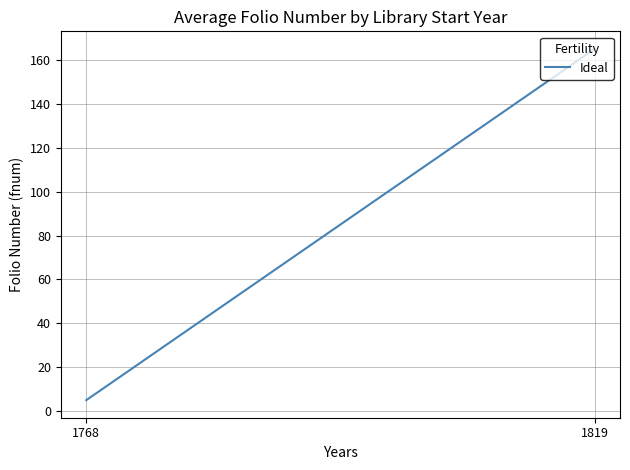

What is the sum of all values?

170